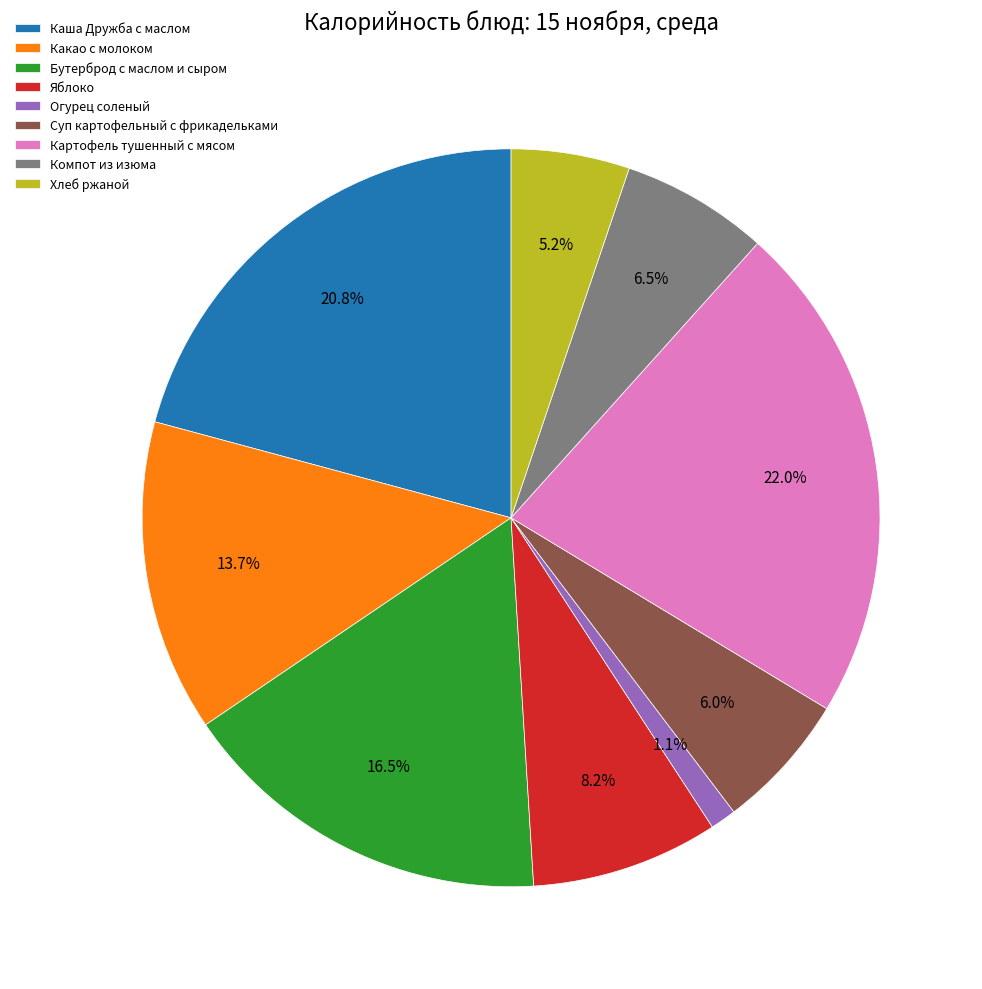

Is it true that Яблоко is 20% of the pie?

False